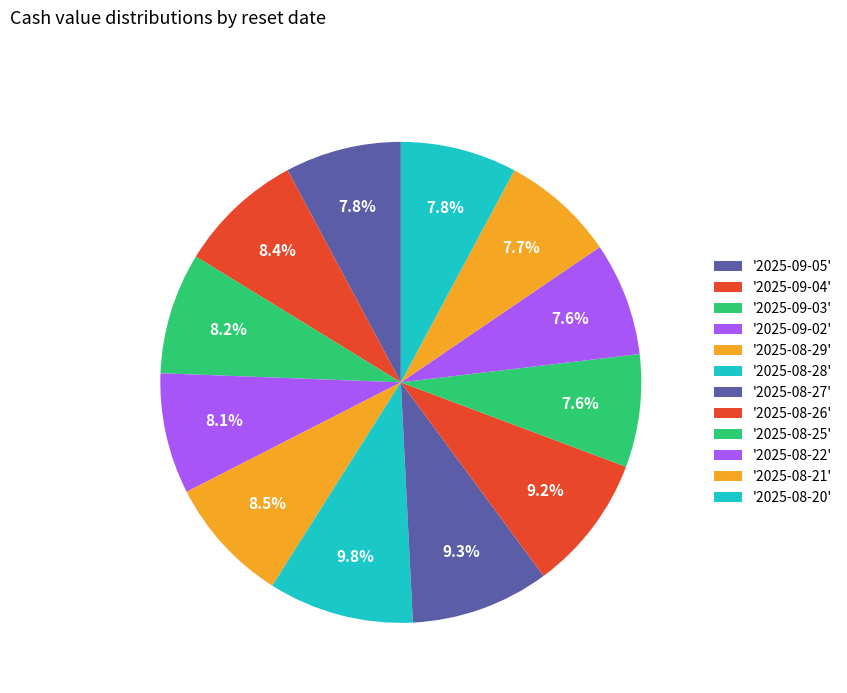

How many segments does this pie chart have?

12